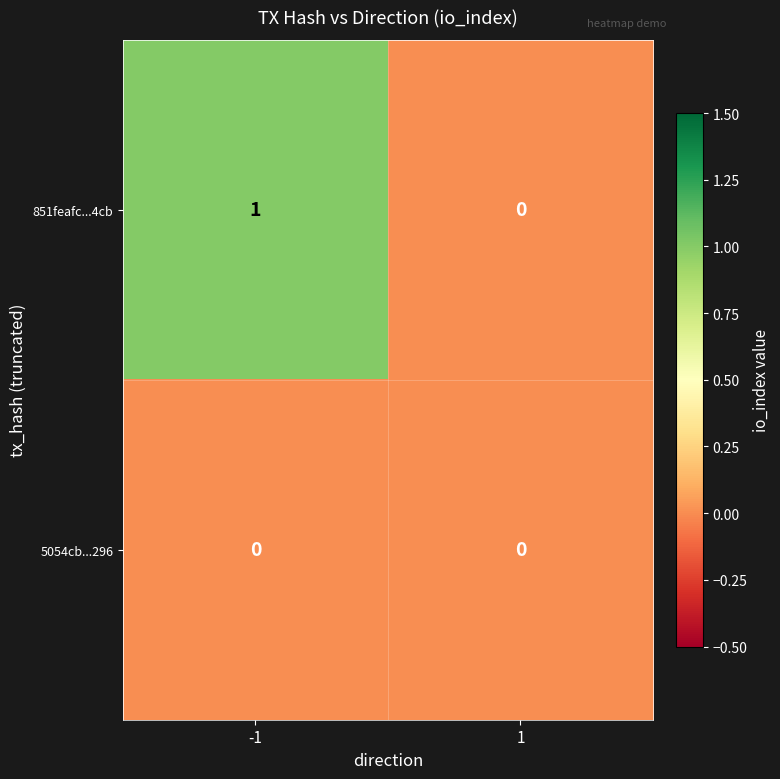

Reading left to right, list all the values displayed in this chart.

851feafc...4cb: -1=1	1=0
5054cb...296: -1=0	1=0